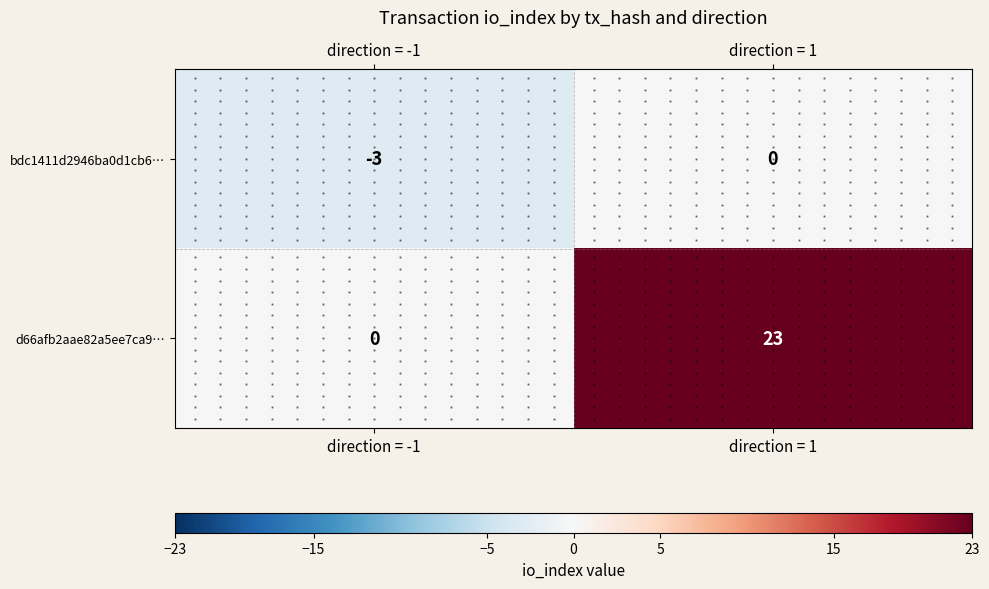

Which series has the largest range (max minus min)?

d66afb2aae82a5ee7ca9…